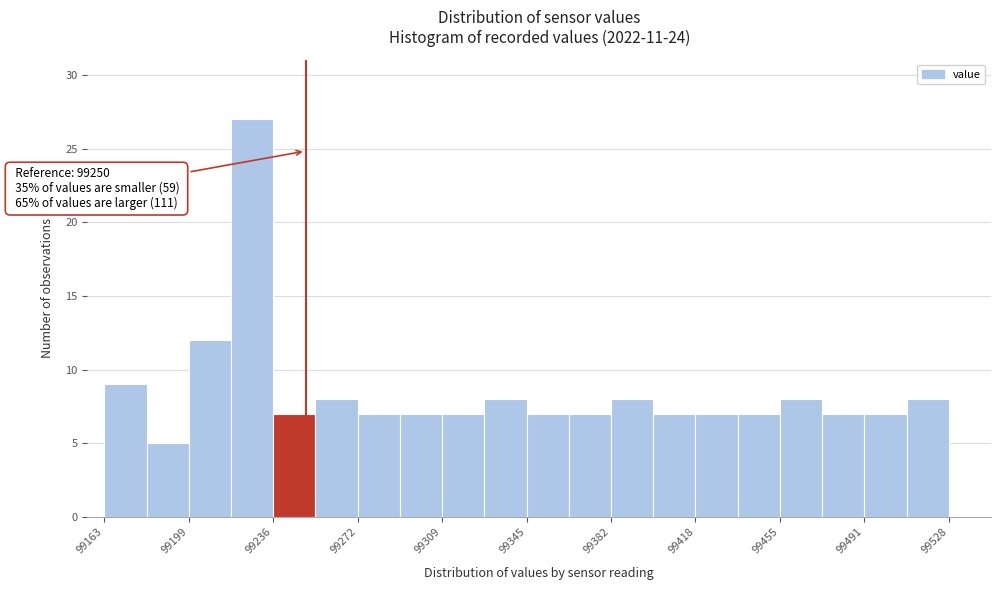

Read against the x-axis, roughly where is the centre of the tallest bar?

99225